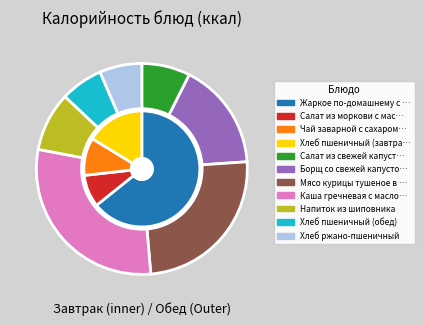

Which slice is the smallest?

Хлеб пшеничный (обед)